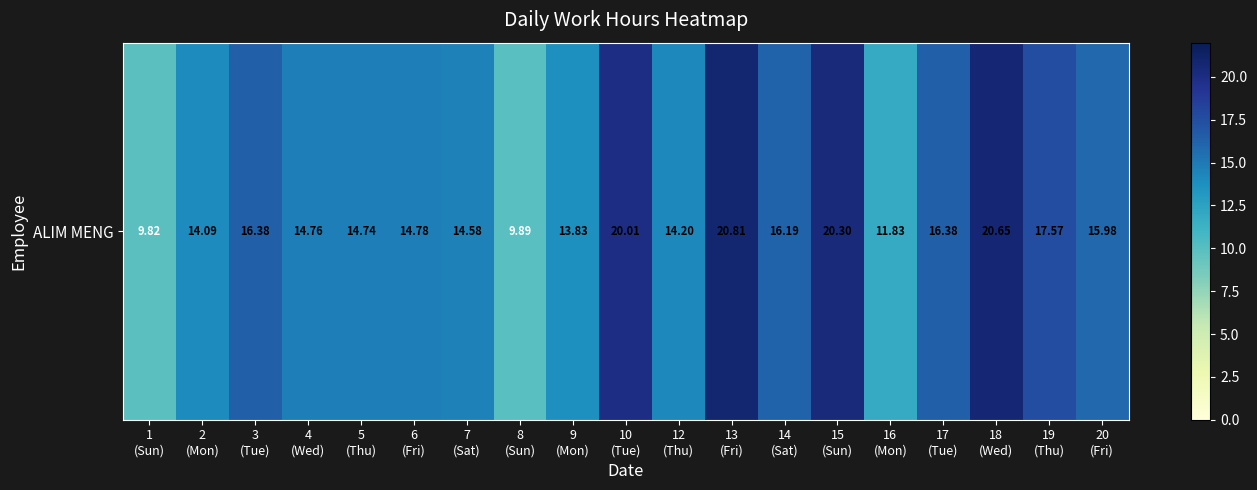

List the labels in order of value, smallest first.

1
(Sun), 8
(Sun), 16
(Mon), 9
(Mon), 2
(Mon), 12
(Thu), 7
(Sat), 5
(Thu), 4
(Wed), 6
(Fri), 20
(Fri), 14
(Sat), 3
(Tue), 17
(Tue), 19
(Thu), 10
(Tue), 15
(Sun), 18
(Wed), 13
(Fri)